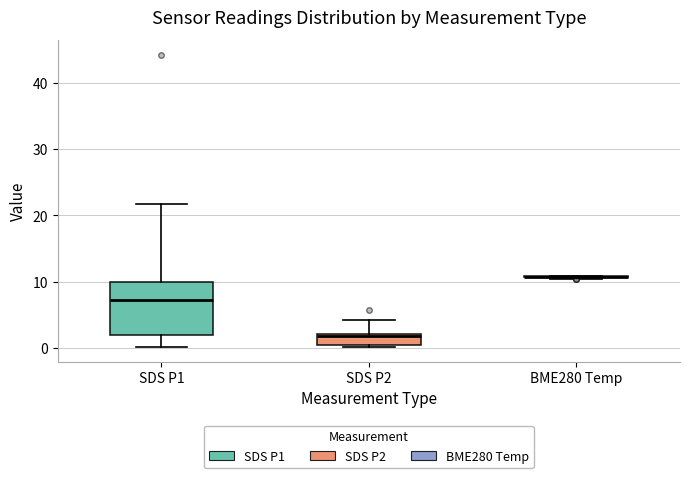

Where is the lower edge of the box for SDS P2 on the y-axis? The values are not printed on the chart, so give them approximately, as read against the axis.

0